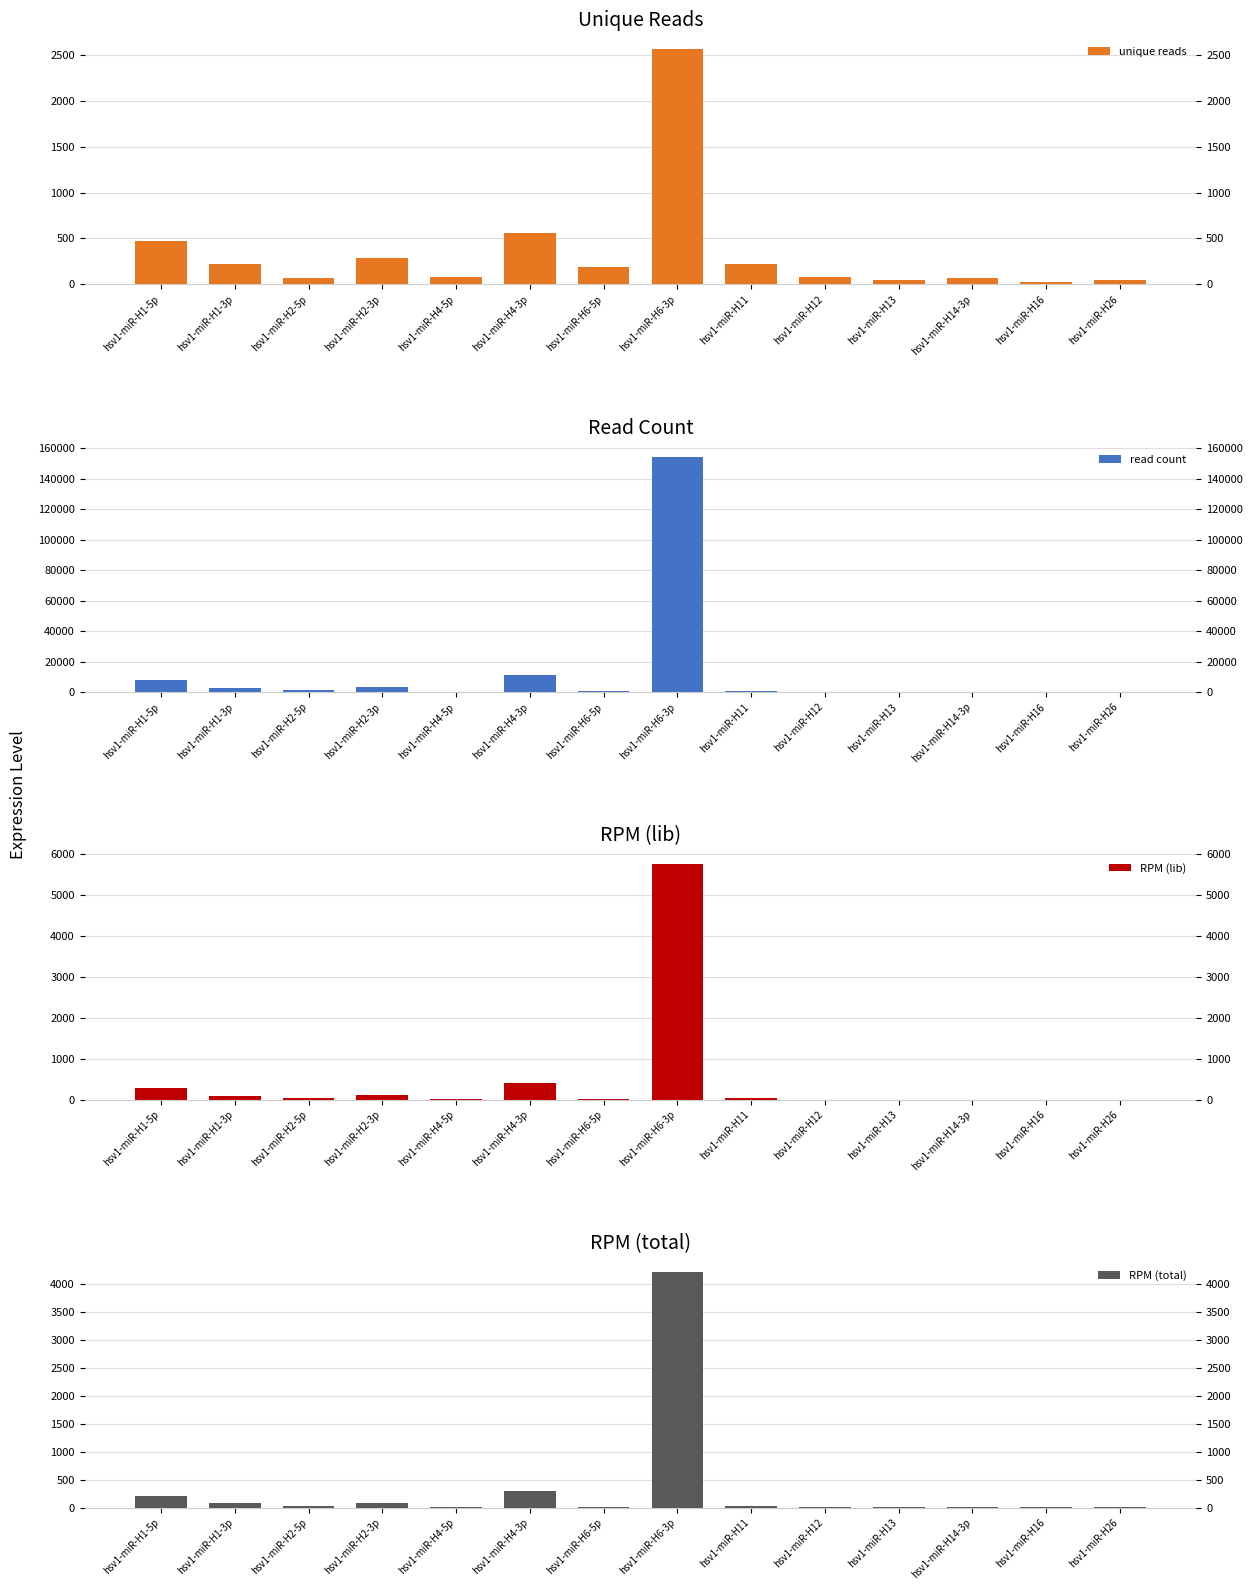

What is the greatest value displayed?

154387.0